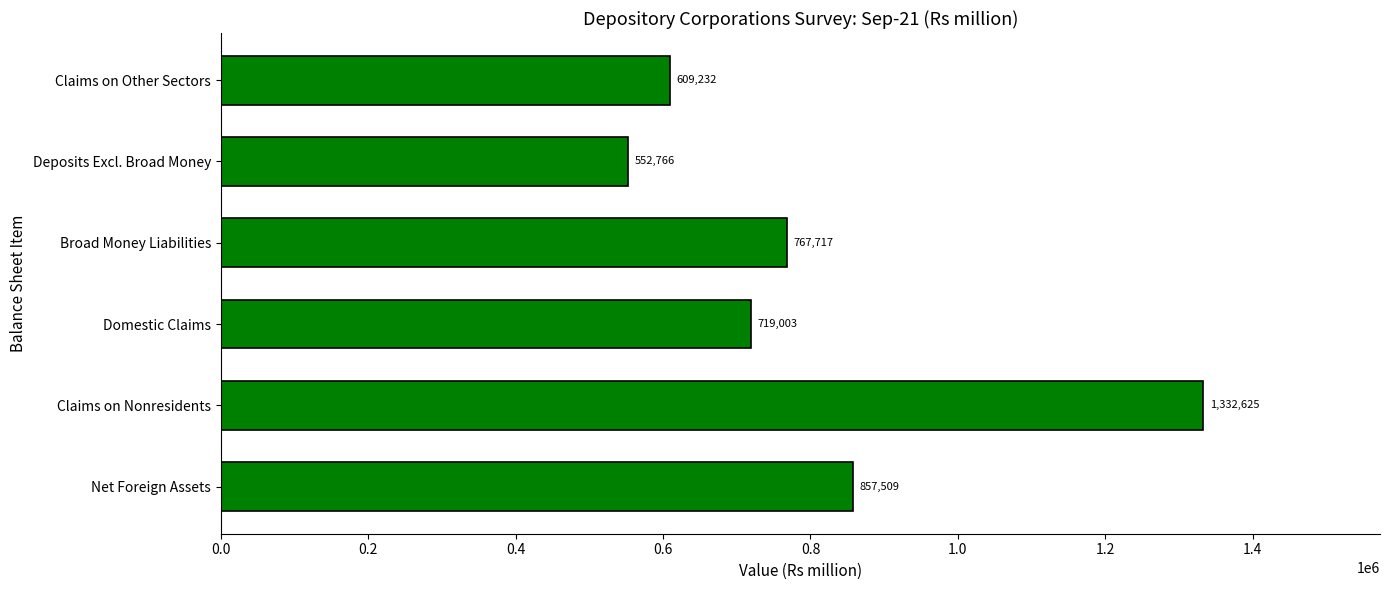

Which has a higher value, Net Foreign Assets or Deposits Excl. Broad Money?

Net Foreign Assets